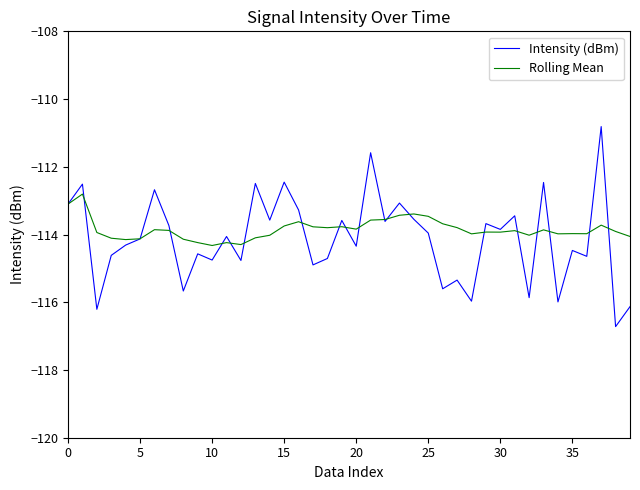

Which series has the largest range (max minus min)?

Intensity (dBm)